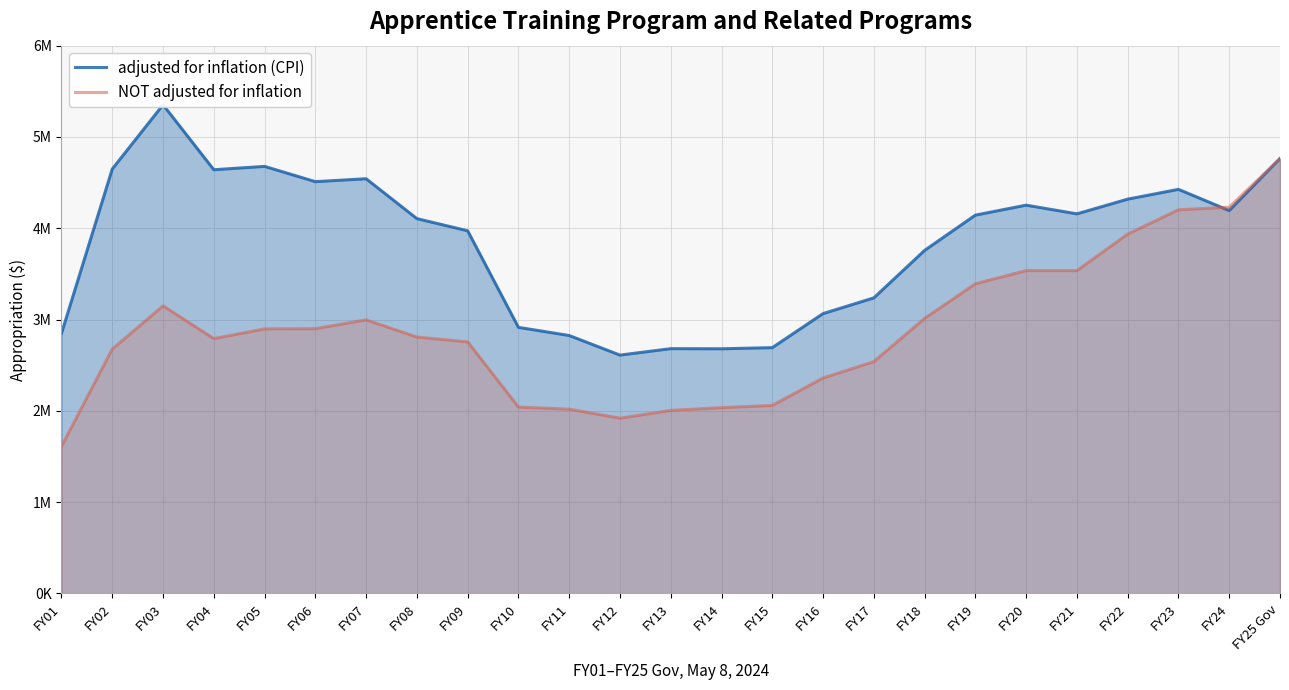

What is the difference between the maximum and minimum values in the NOT adjusted for inflation series?

3151804